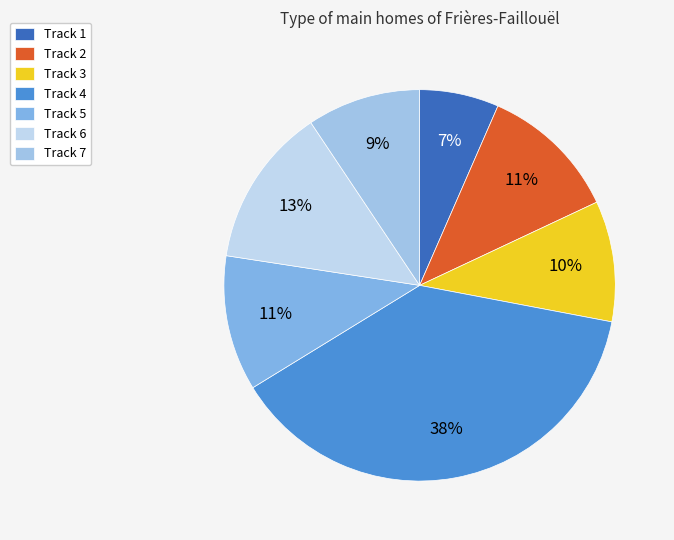

What is the smallest slice in the pie chart?

Track 1